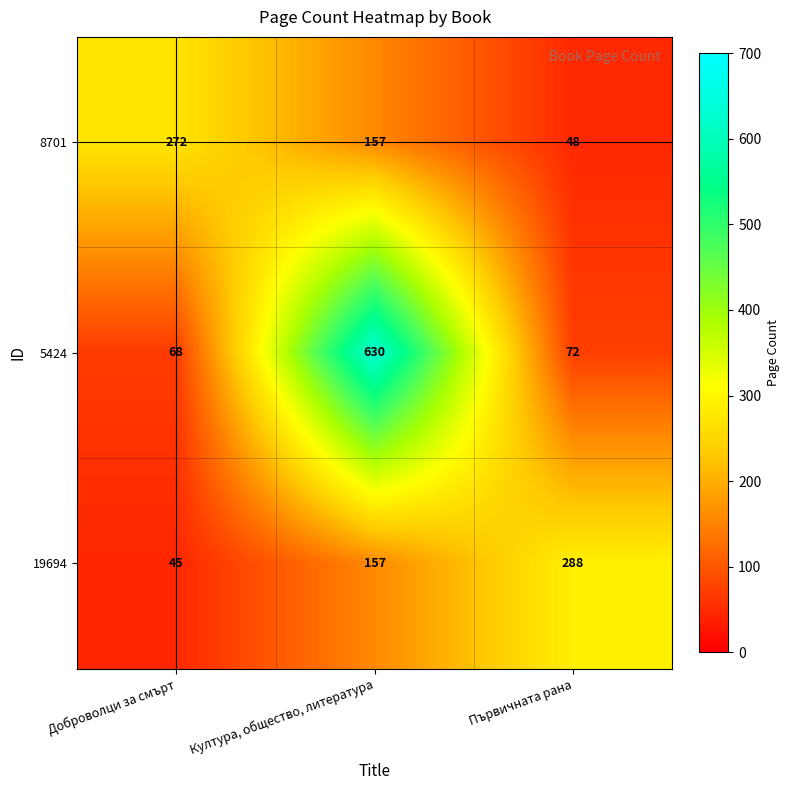

Rank the series at Първичната рана from highest to lowest value.

19694, 5424, 8701